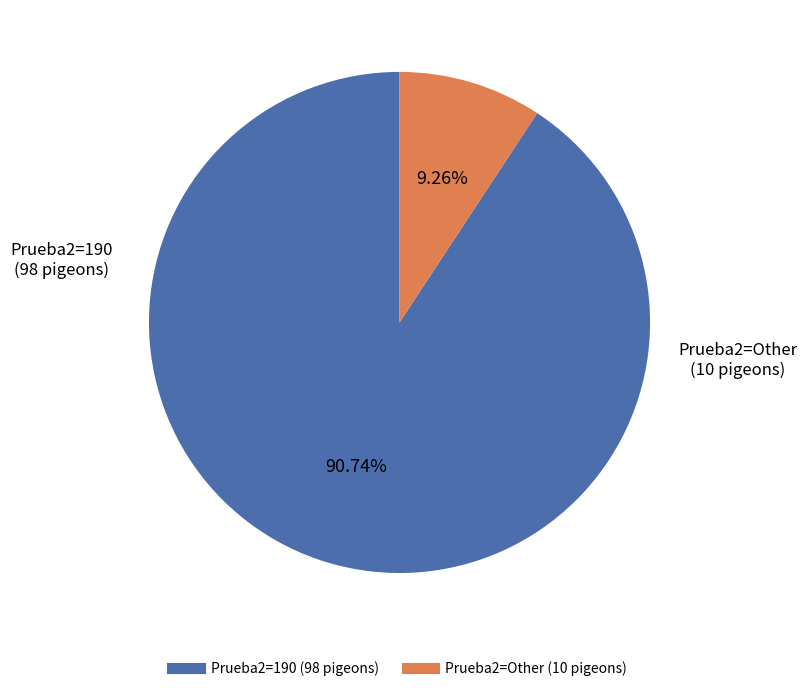

Approximately how many times larger is the value at Prueba2=190 compared to Prueba2=Other?

9.8